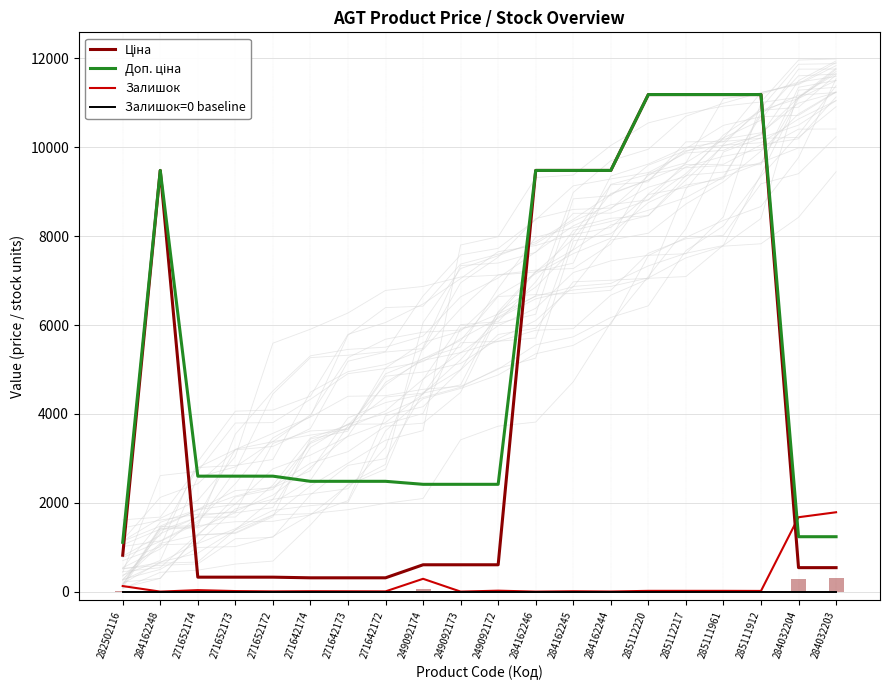

Rank the categories by Залишок value from lowest to highest.

284162248, 249092173, 284162246, 284162244, 271652172, 271642172, 271642173, 284162245, 271642174, 271652173, 285111912, 285112220, 285112217, 285111961, 249092172, 271652174, 282502116, 249092174, 284032204, 284032203